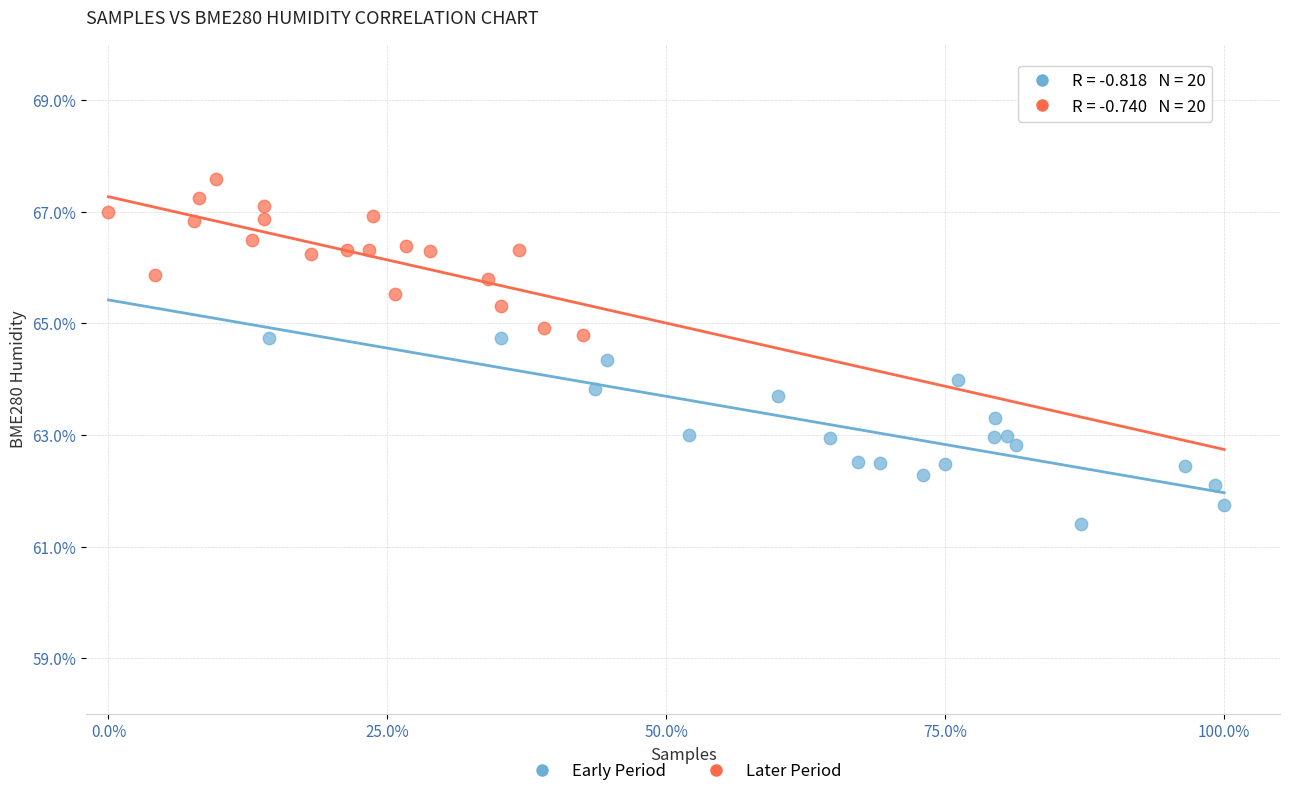

Which series contains the lowest Y value?

Early Period